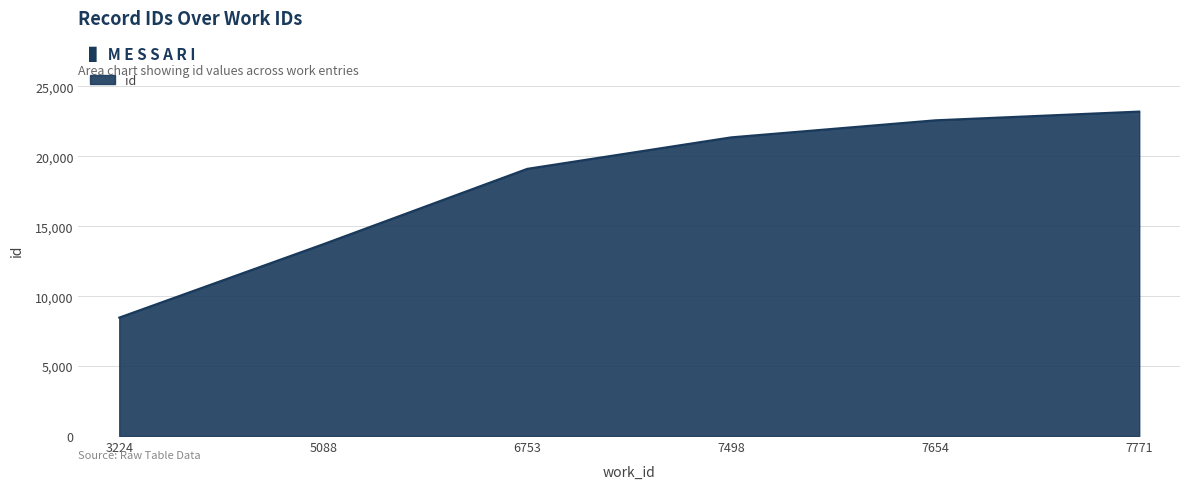

At which category does the chart reach its minimum across all series?

3224